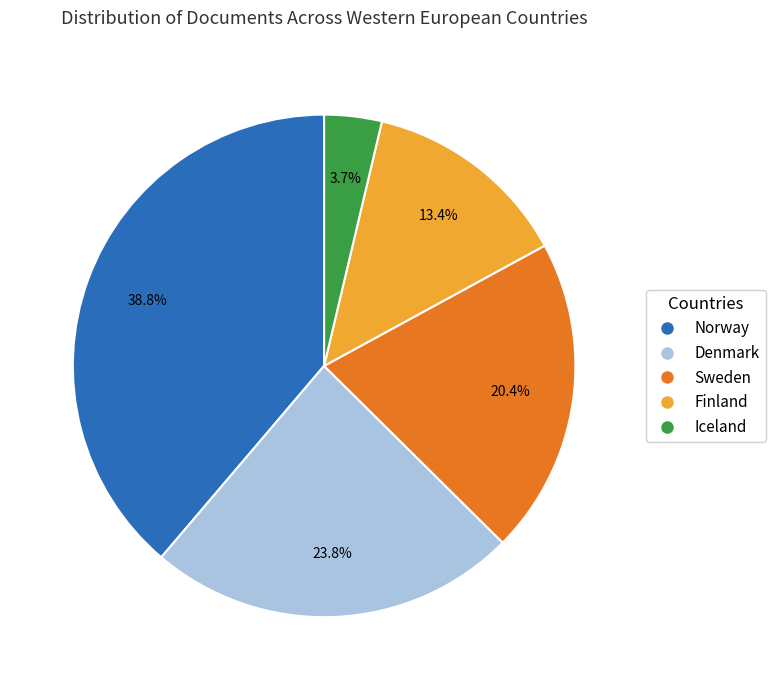

Which slice is the smallest?

Iceland